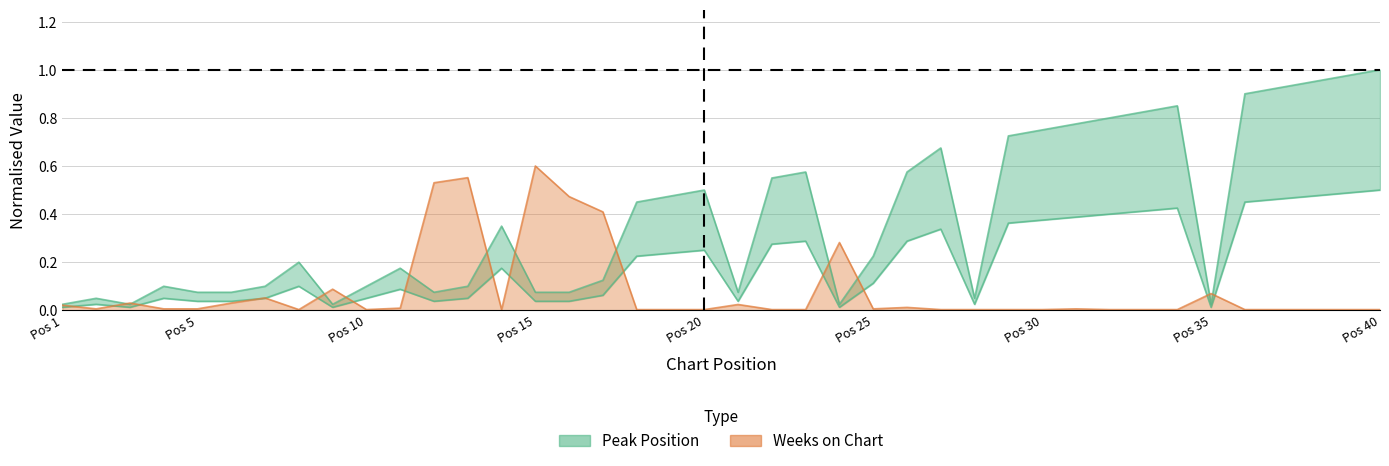

Reading left to right, extract all data points from this chart.

Peak Position: 0.0	0.1	0.0	0.1	0.1	0.1	0.1	0.2	0.0	0.1	0.2	0.1	0.1	0.3	0.1	0.1	0.1	0.5	0.5	0.5	0.1	0.6	0.6	0.0	0.2	0.6	0.7	0.1	0.7	0.8	0.8	0.8	0.8	0.8	0.0	0.9	0.9	0.9	1.0	1.0
Weeks on Chart: 0.0	0.0	0.0	0.0	0.0	0.0	0.1	0.0	0.1	0.0	0.0	0.5	0.6	0.0	0.6	0.5	0.4	0.0	0.0	0.0	0.0	0.0	0.0	0.3	0.0	0.0	0.0	0.0	0.0	0.0	0.0	0.0	0.0	0.0	0.1	0.0	0.0	0.0	0.0	0.0